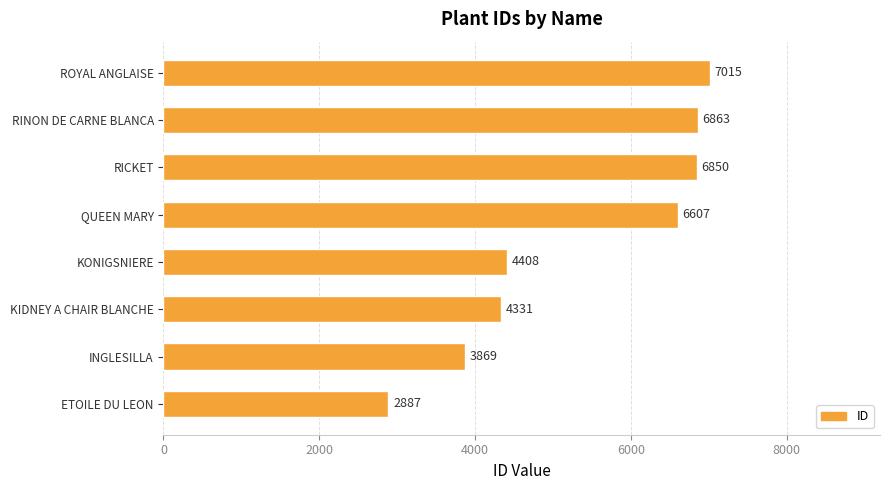

Where is the data nearest to the value 4951?

KONIGSNIERE